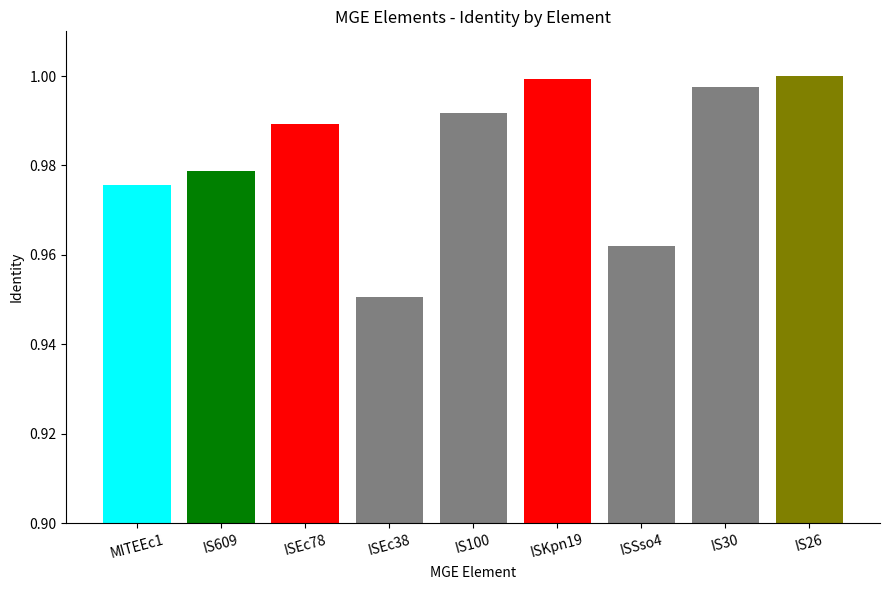

What is the approximate value at IS609?

1.0